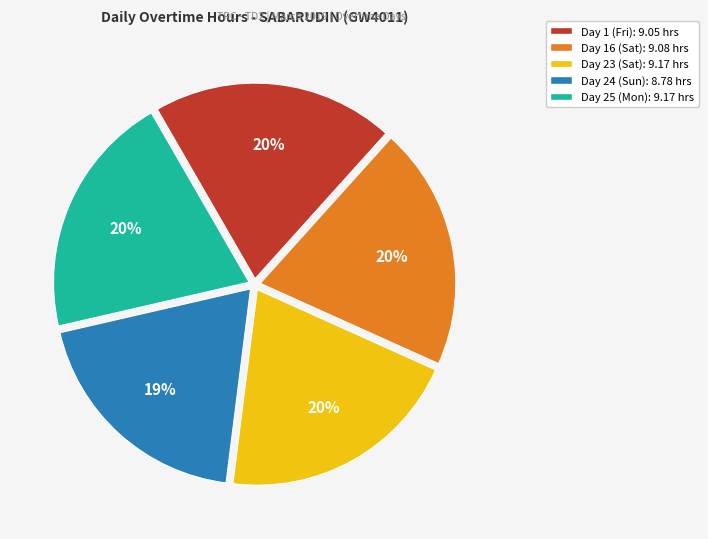

Does any single category account for the majority?

No